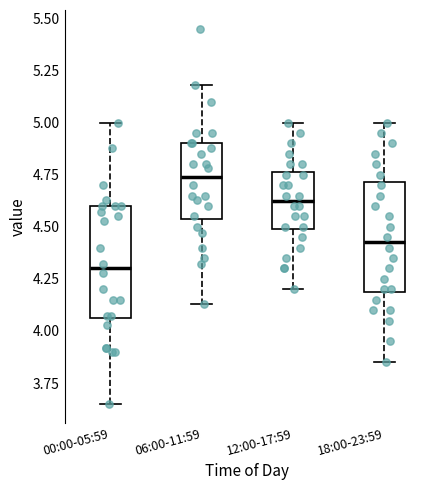

Reading left to right, read every box against the y-axis: the position of its median line, the range the box covers, and the ends of its whiskers. The values are not printed on the chart, so give them approximately, as read against the axis.

00:00-05:59: median 4.30, box 4.05 to 4.60, whiskers 3.65 to 5.00
06:00-11:59: median 4.75, box 4.55 to 4.90, whiskers 4.15 to 5.20
12:00-17:59: median 4.65, box 4.50 to 4.75, whiskers 4.20 to 5.00
18:00-23:59: median 4.45, box 4.20 to 4.70, whiskers 3.85 to 5.00